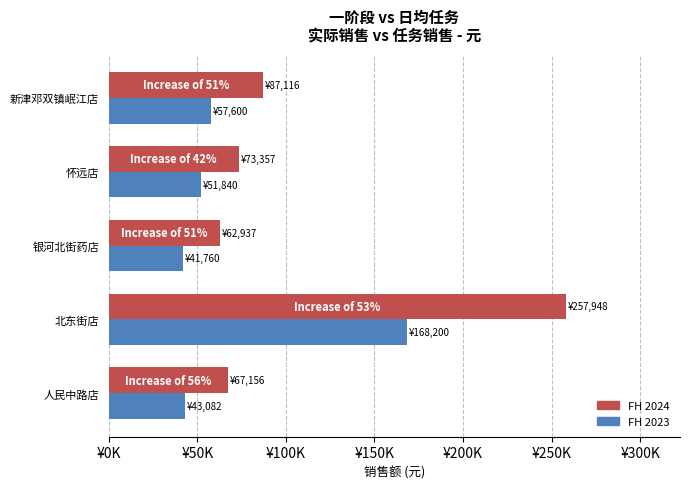

What are all the series names shown in the legend?

FH 2024, FH 2023